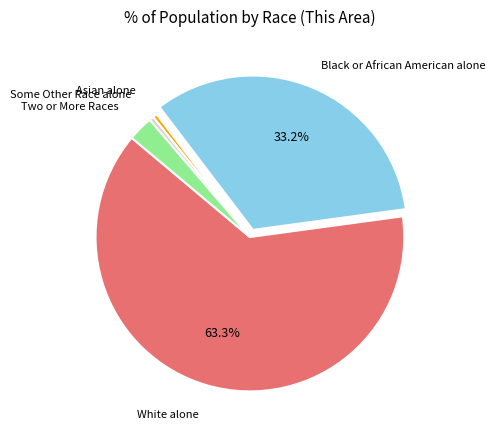

Is there any slice that represents more than half of the pie?

Yes